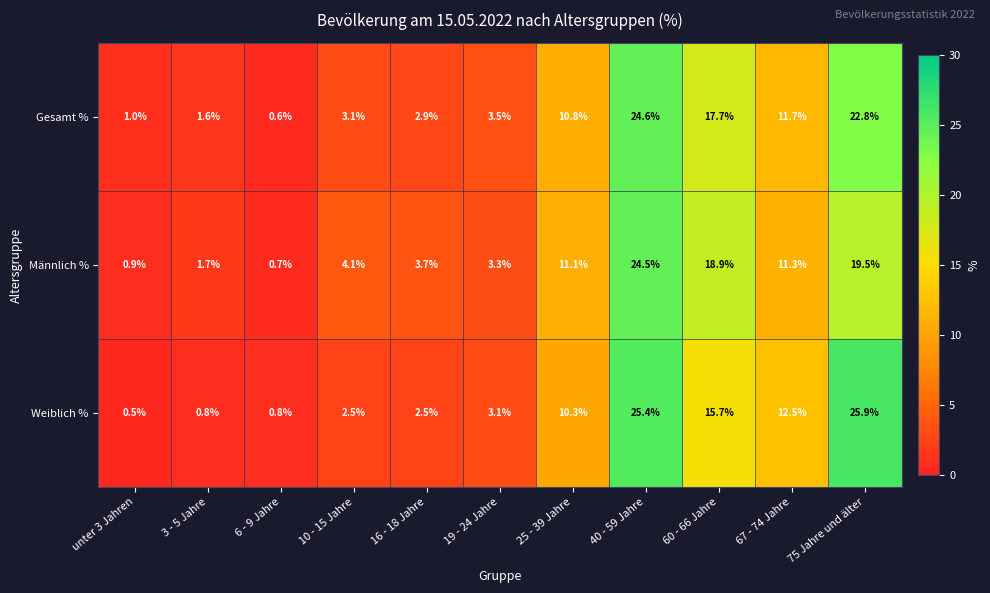

The value of Weiblich % at 6 - 9 Jahre is 1.2. True or false?

False